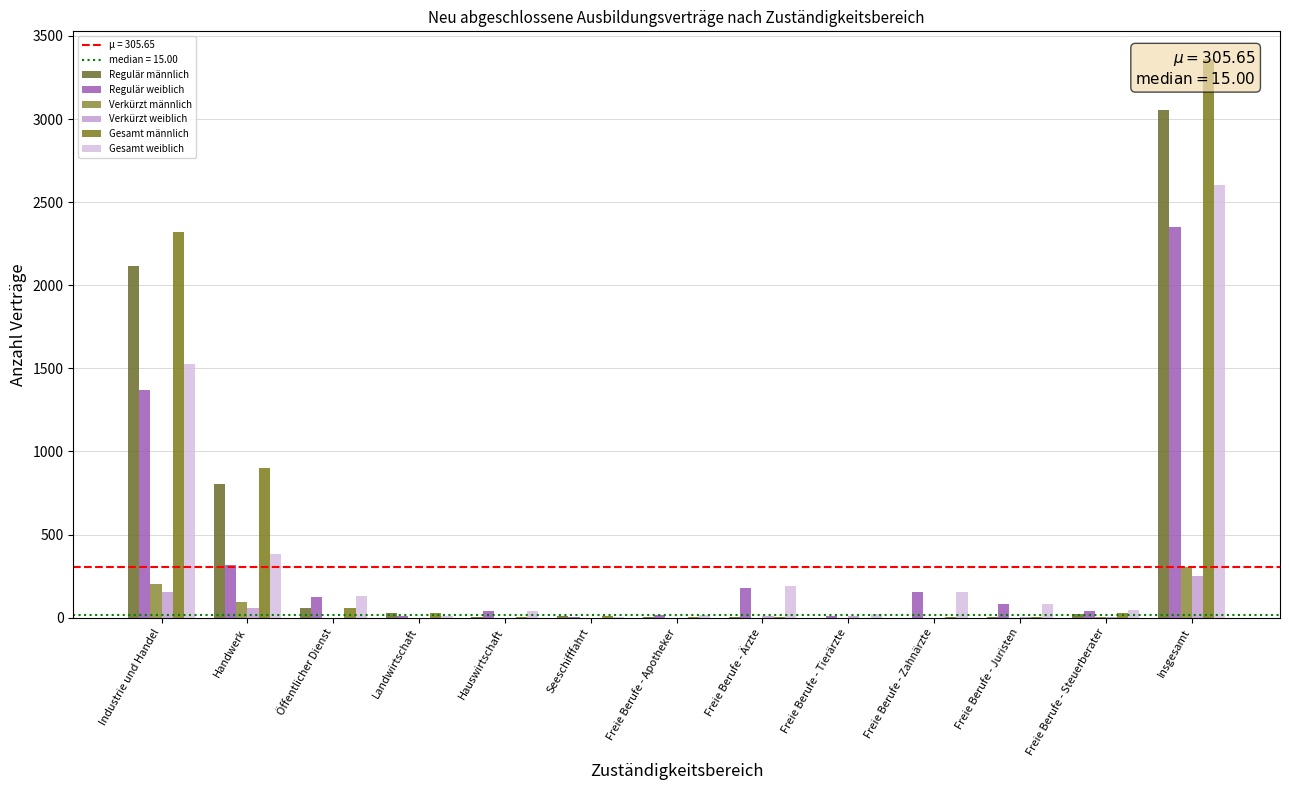

What is the sum of the Gesamt weiblich values at Freie Berufe - Ärzte and Handwerk?

570